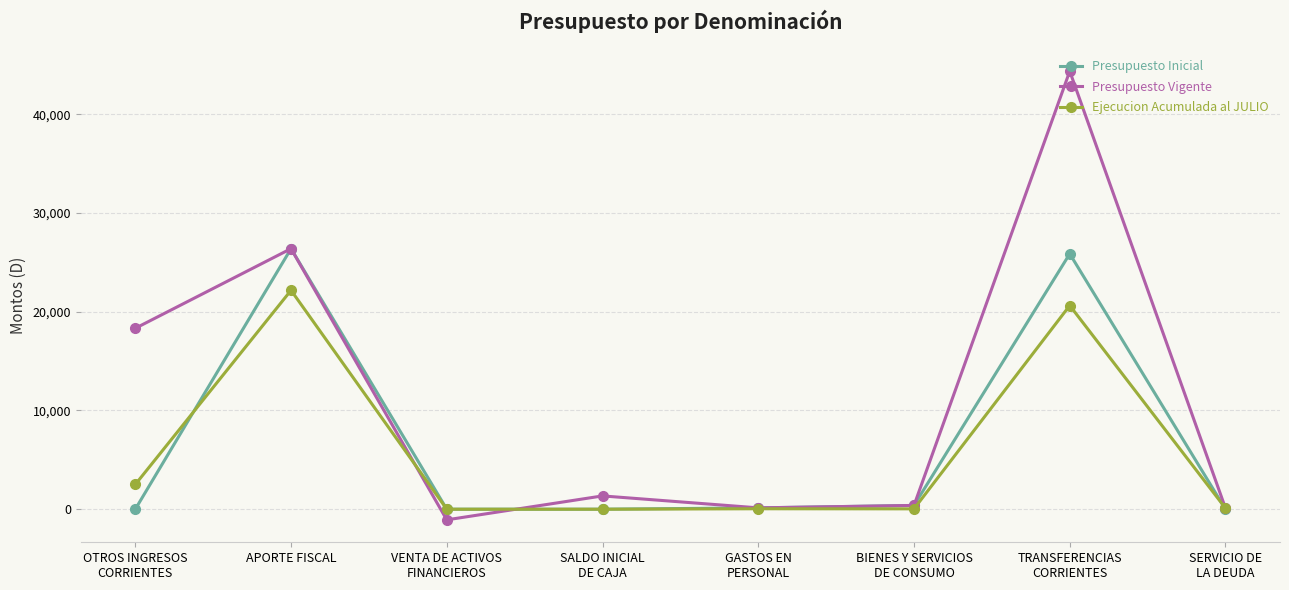

Rank the series by their maximum value, from lowest to highest.

Ejecucion Acumulada al JULIO, Presupuesto Inicial, Presupuesto Vigente